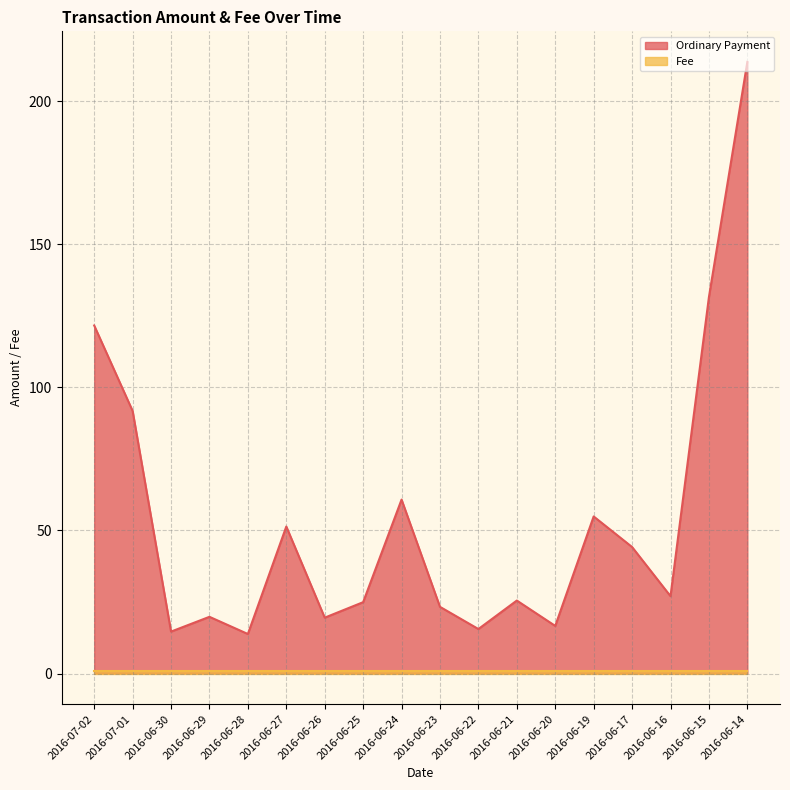

What is the average value?

53.9